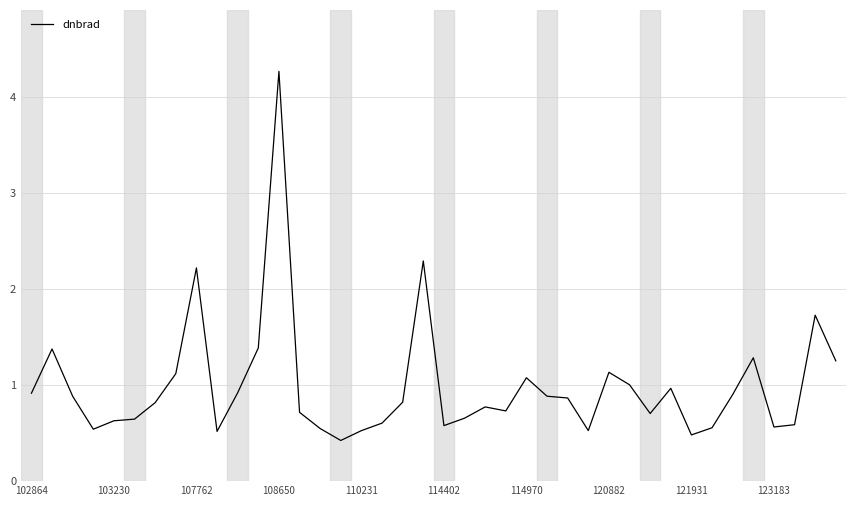

How many series are shown in this chart?

1